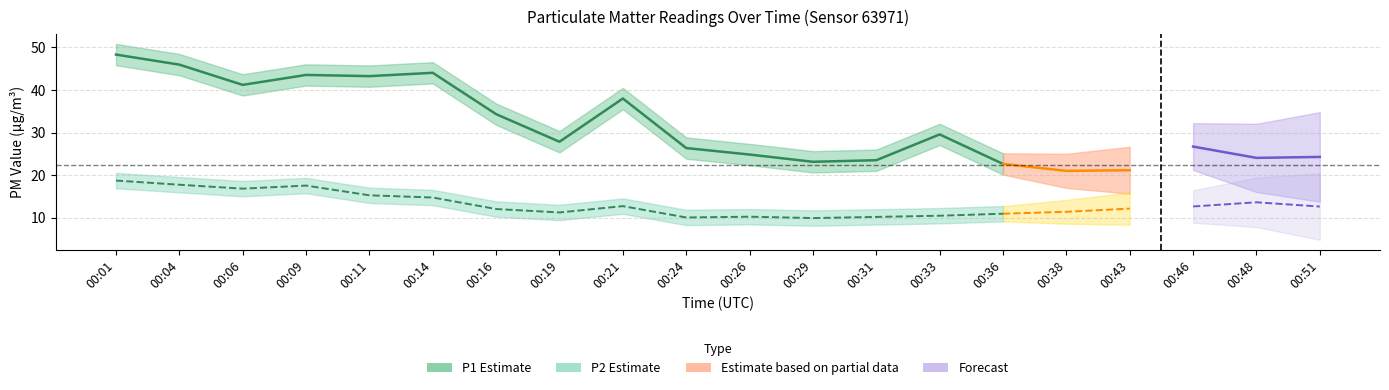

What is the difference between the P1 values at 00:14 and 00:29?

20.9